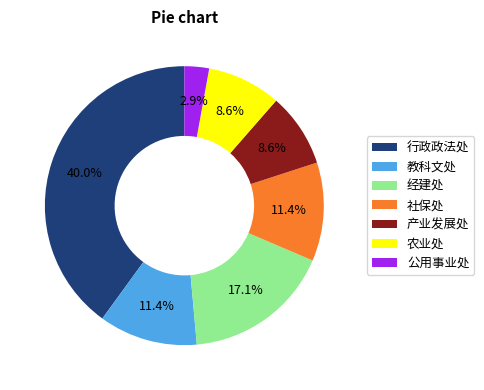

The 社保处 slice represents 20% of the pie. True or false?

False